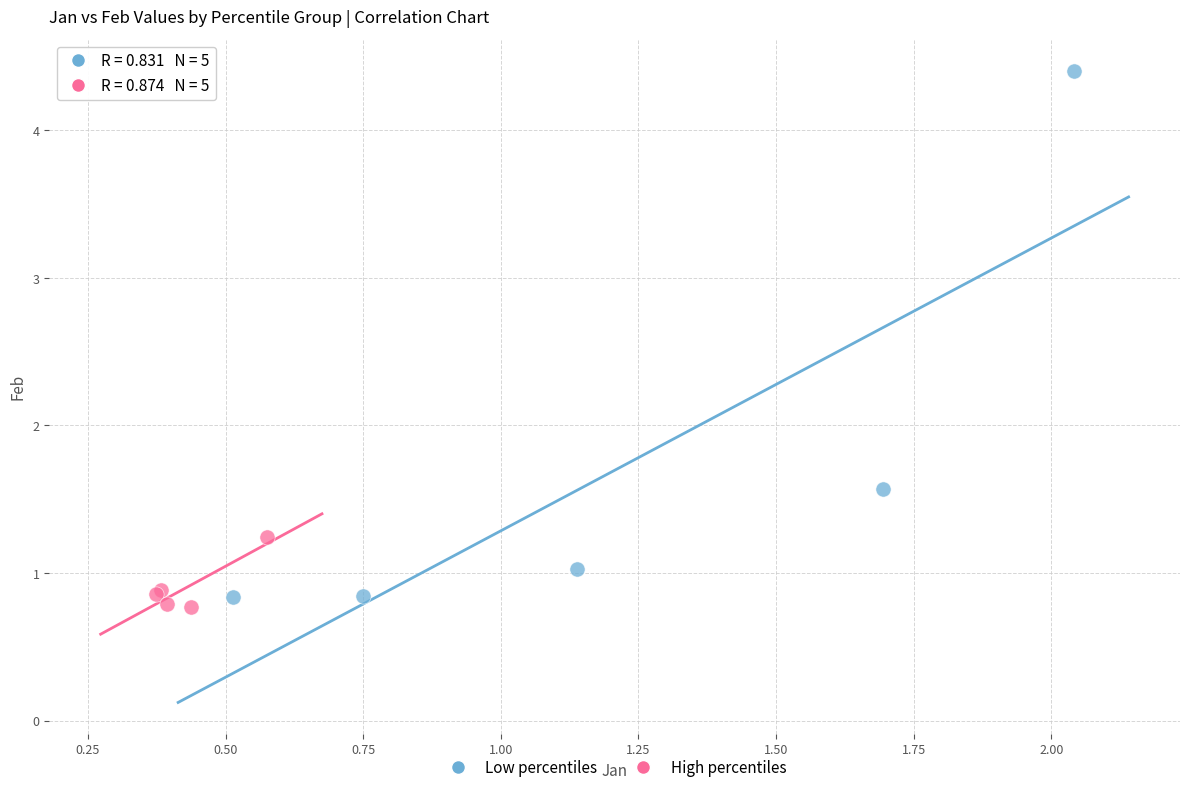

Which series has the widest spread of Y values?

Low percentiles